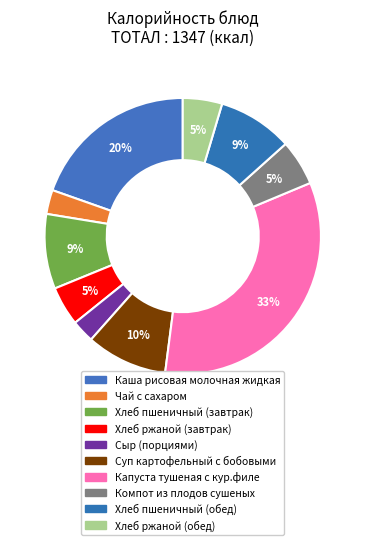

How many segments does this pie chart have?

10